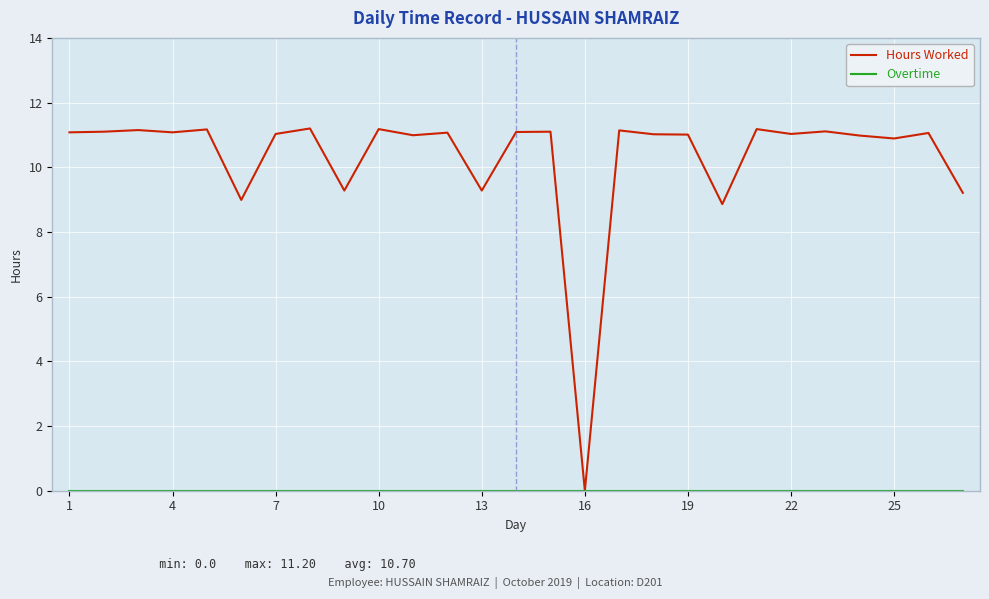

Is this an area chart (filled region under the line)?

No